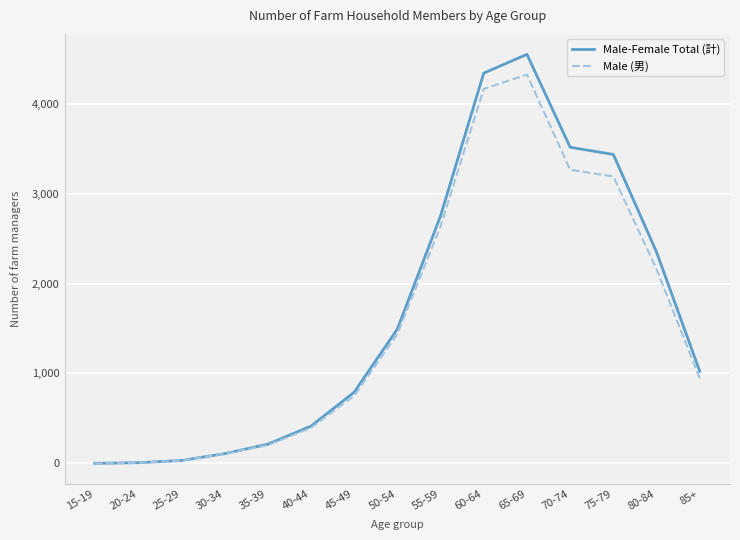

What is the difference between the maximum and second lowest values in the Male-Female Total (計) series?

4540